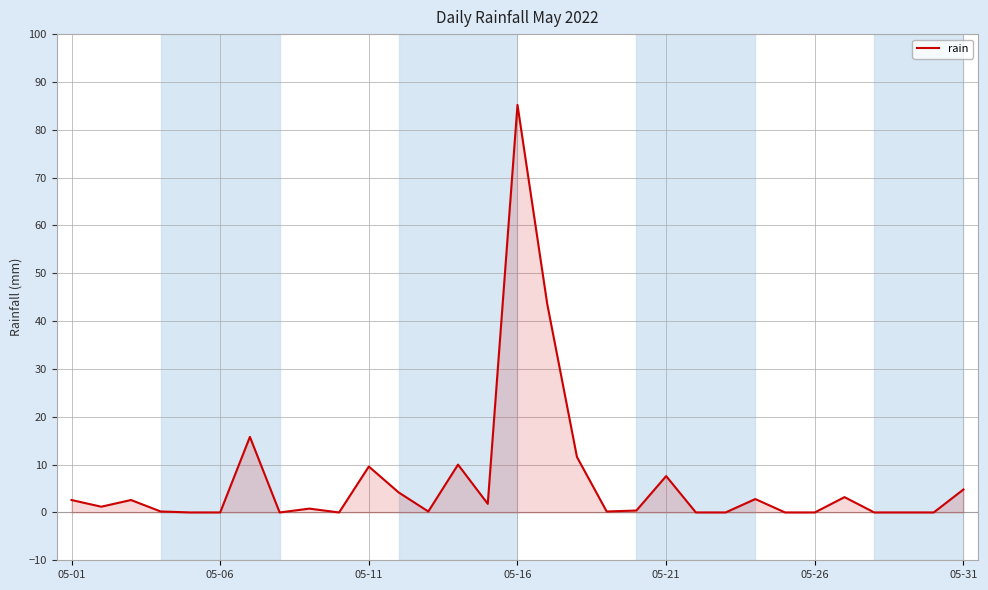

What is the maximum value shown in the chart?

85.2